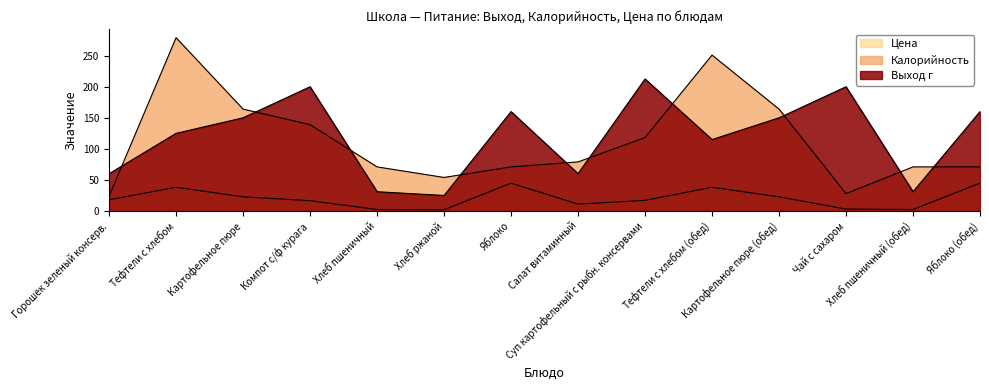

At Картофельное пюре, list the series in order from smallest to largest.

Цена, Выход г, Калорийность